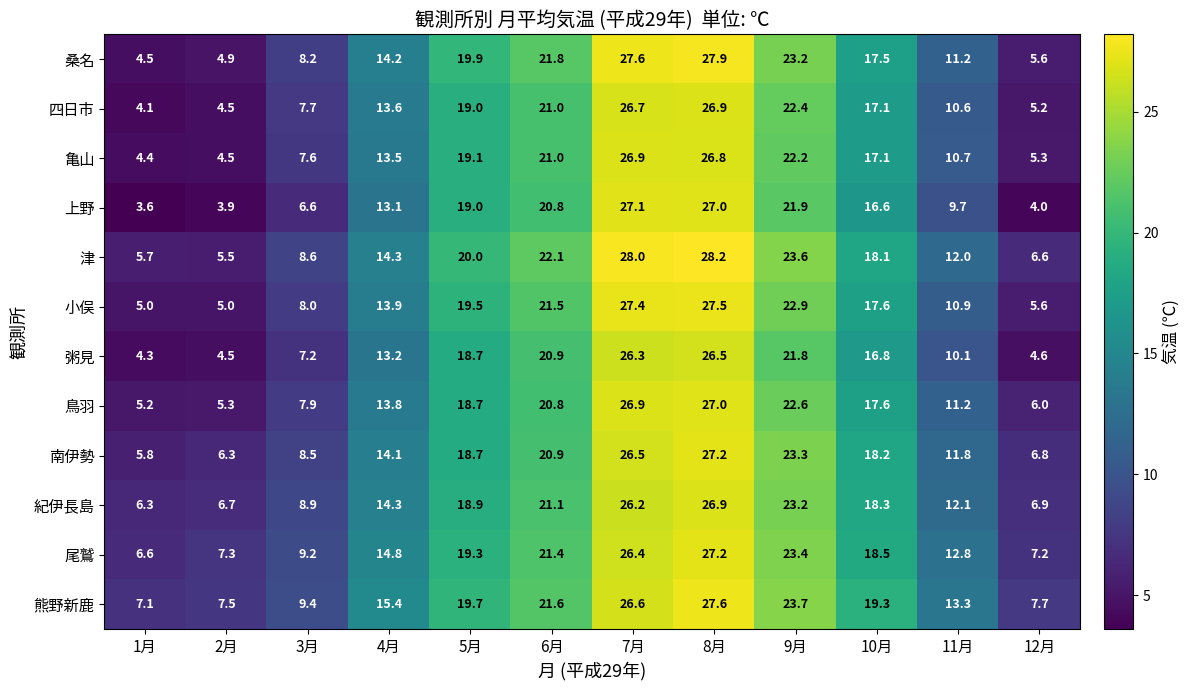

The 熊野新鹿 series shows 15.4 at 4月. True or false?

True